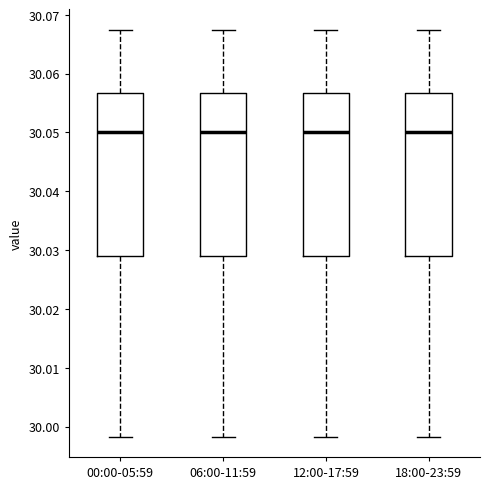

Reading left to right, transcribe this box plot: for each box, give where its median line is, the range the box spans, and where its two whiskers end, as read against the y-axis. The values are not printed on the chart, so give them approximately, as read against the axis.

00:00-05:59: median 30.050, box 30.029 to 30.057, whiskers 29.998 to 30.068
06:00-11:59: median 30.050, box 30.029 to 30.057, whiskers 29.998 to 30.068
12:00-17:59: median 30.050, box 30.029 to 30.057, whiskers 29.998 to 30.068
18:00-23:59: median 30.050, box 30.029 to 30.057, whiskers 29.998 to 30.068